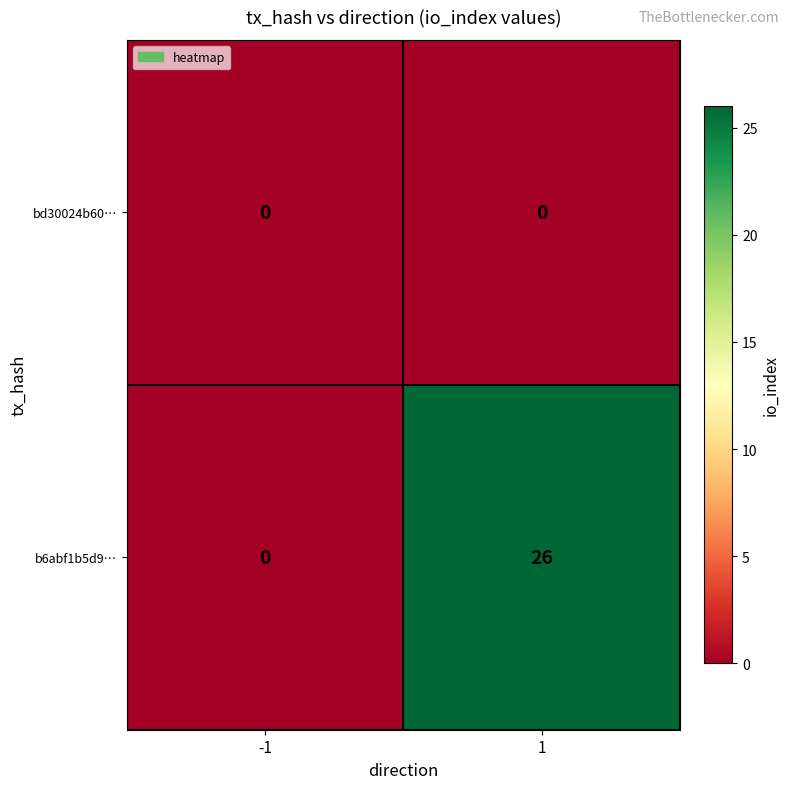

Reading left to right, what are all the values shown in this chart?

bd30024b60…: 0	0
b6abf1b5d9…: 0	26